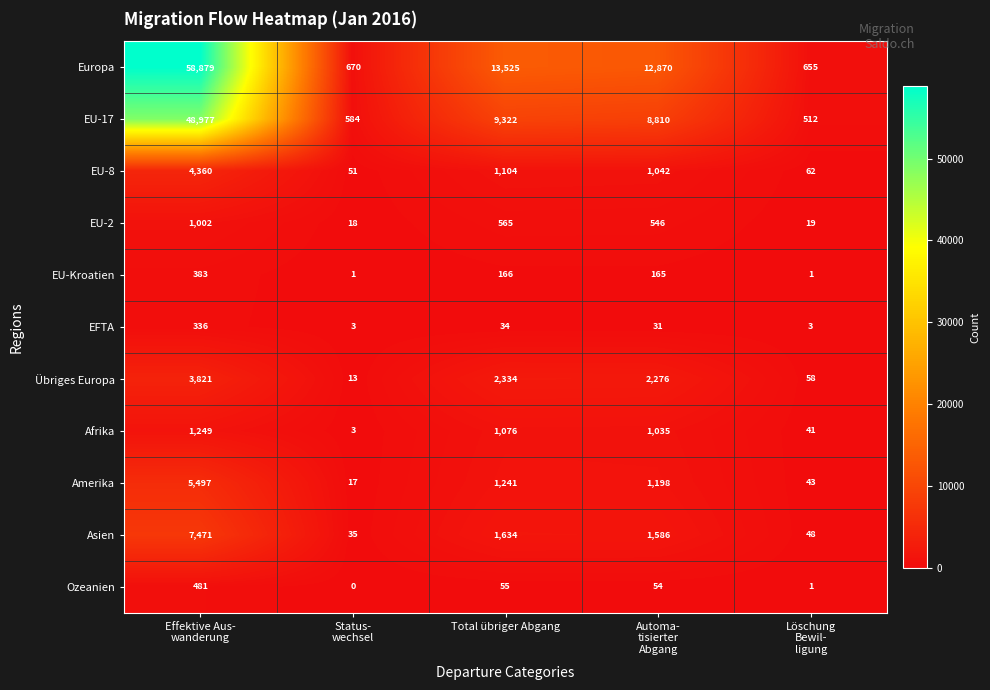

True or false: Ozeanien has a value of 55 at Total übriger Abgang.

True